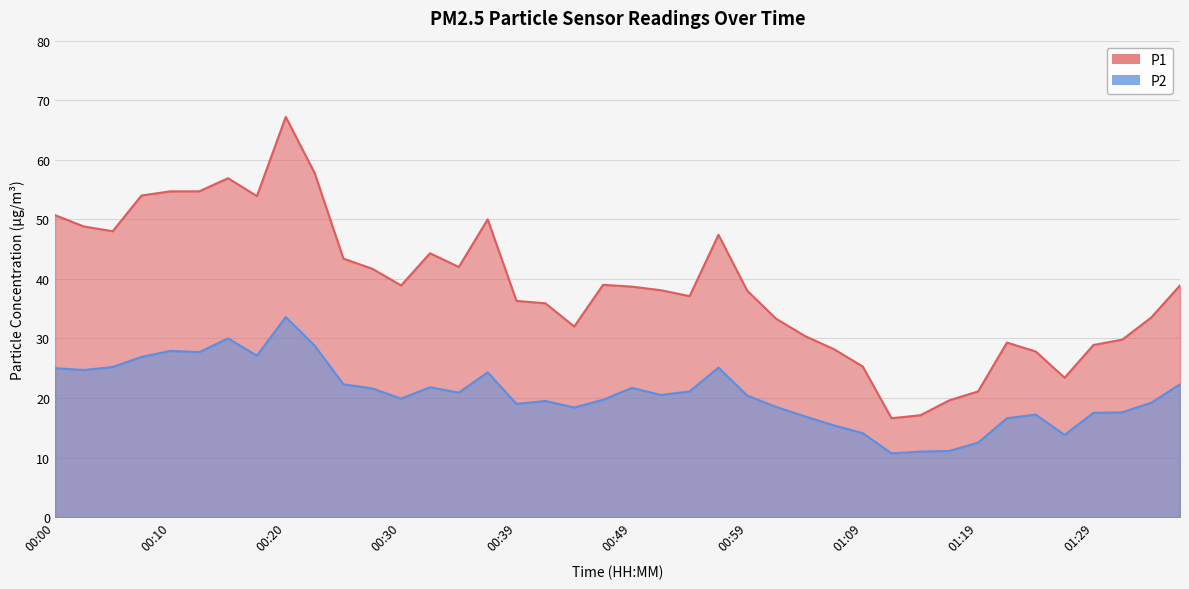

What is the sum of the P2 values at 00:49 and 00:30?

41.6